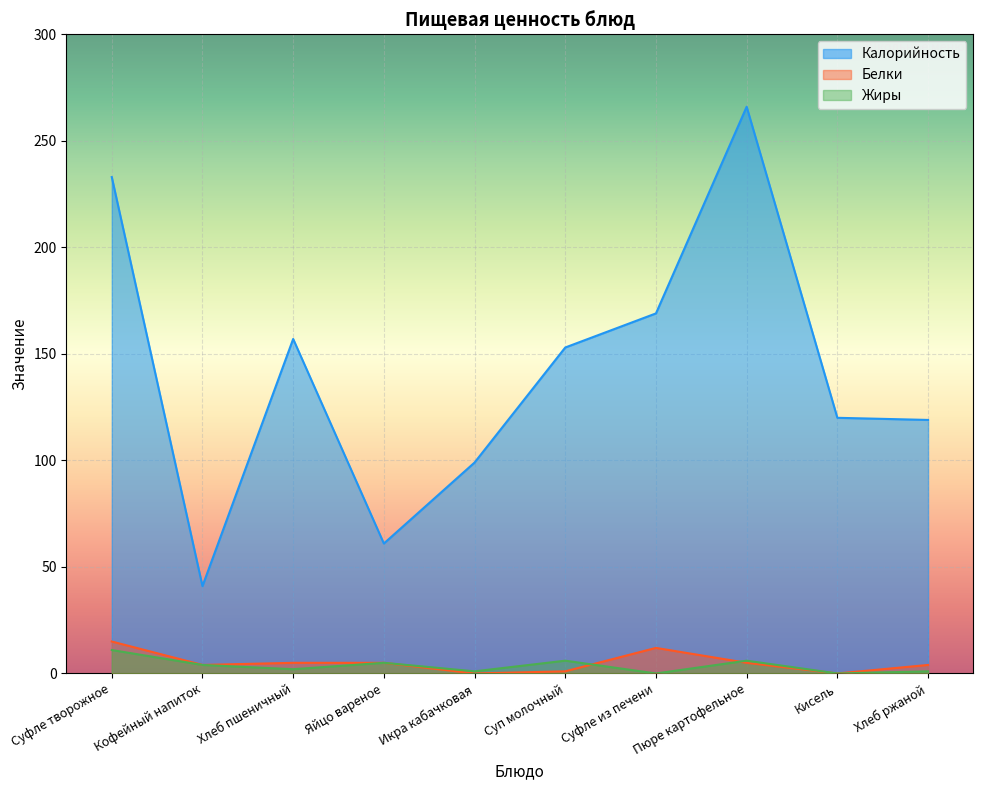

Reading right to left, list all the values displayed in this chart.

Калорийность: Хлеб ржаной=119	Кисель=120	Пюре картофельное=266	Суфле из печени=169	Суп молочный=153	Икра кабачковая=99	Яйцо вареное=61	Хлеб пшеничный=157	Кофейный напиток=41	Суфле творожное=233
Белки: Хлеб ржаной=4	Кисель=0	Пюре картофельное=5	Суфле из печени=12	Суп молочный=1	Икра кабачковая=0	Яйцо вареное=5	Хлеб пшеничный=5	Кофейный напиток=4	Суфле творожное=15
Жиры: Хлеб ржаной=1	Кисель=0	Пюре картофельное=6	Суфле из печени=0	Суп молочный=6	Икра кабачковая=1	Яйцо вареное=5	Хлеб пшеничный=2	Кофейный напиток=4	Суфле творожное=11